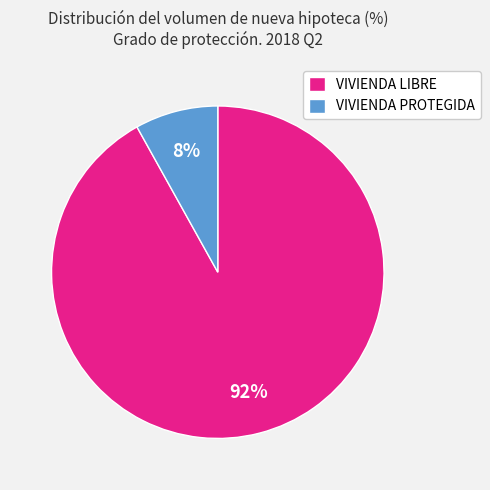

How many segments does this pie chart have?

2